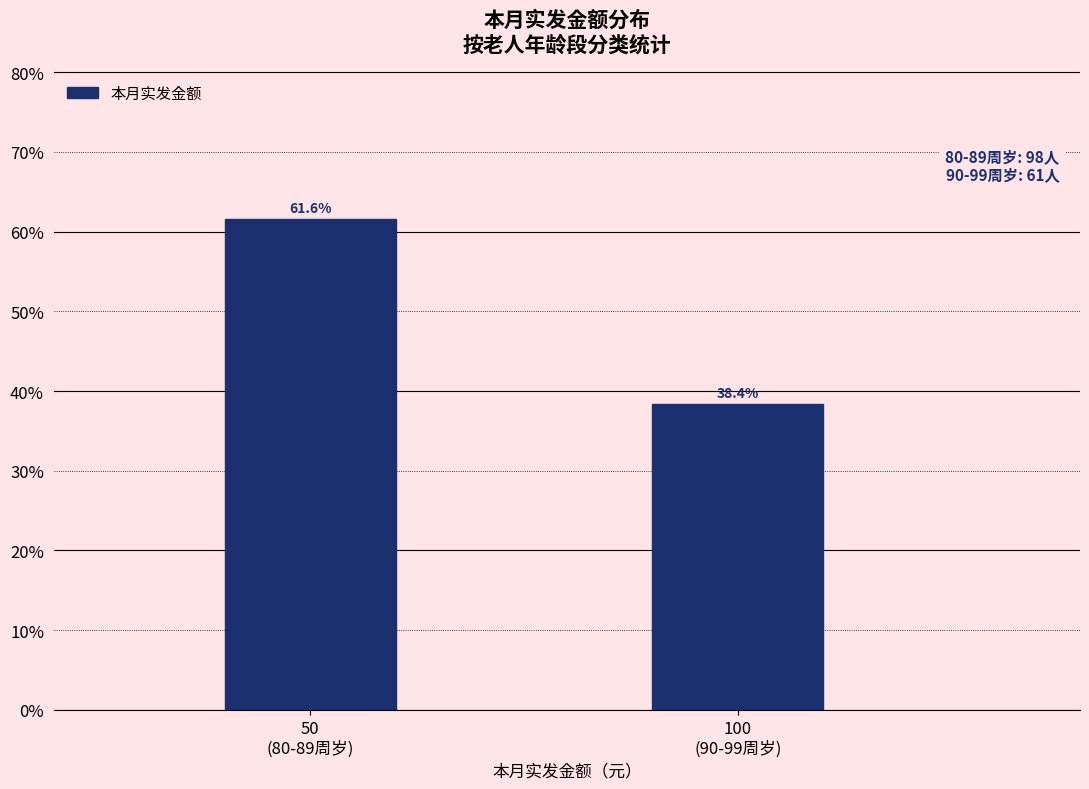

Reading right to left, list all the values displayed in this chart.

38.4	61.6